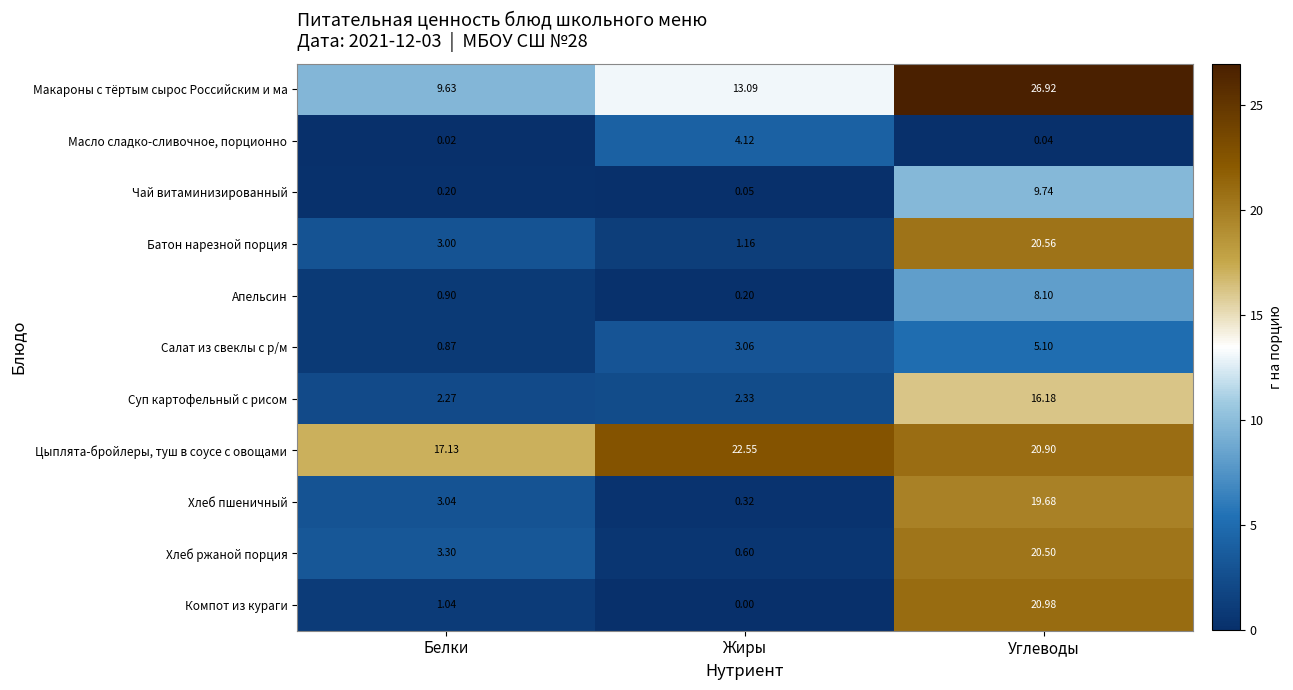

Which series has the widest spread of values?

Компот из кураги